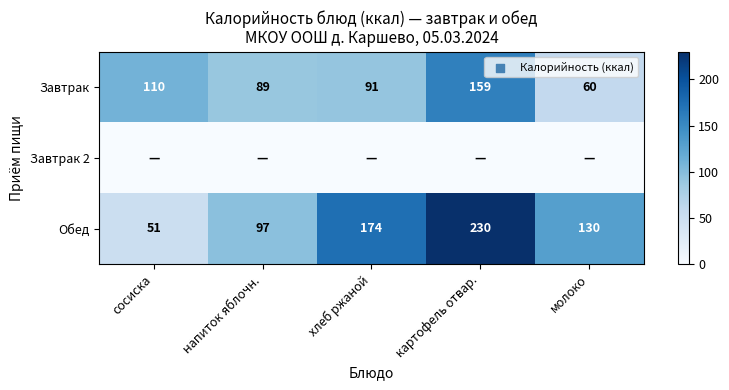

Where is Обед nearest to the value 140?

молоко